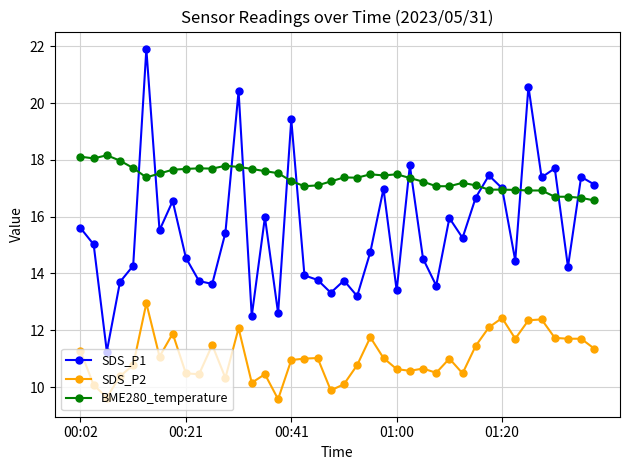

Which series has the largest range (max minus min)?

SDS_P1